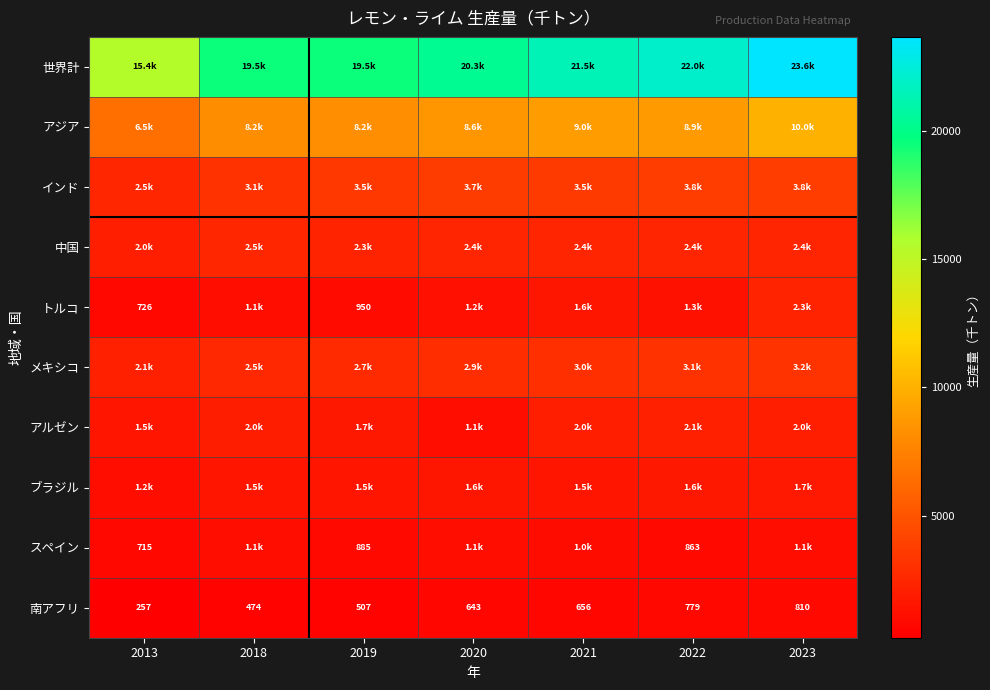

What is the total value across all series at 2013?

32983.5